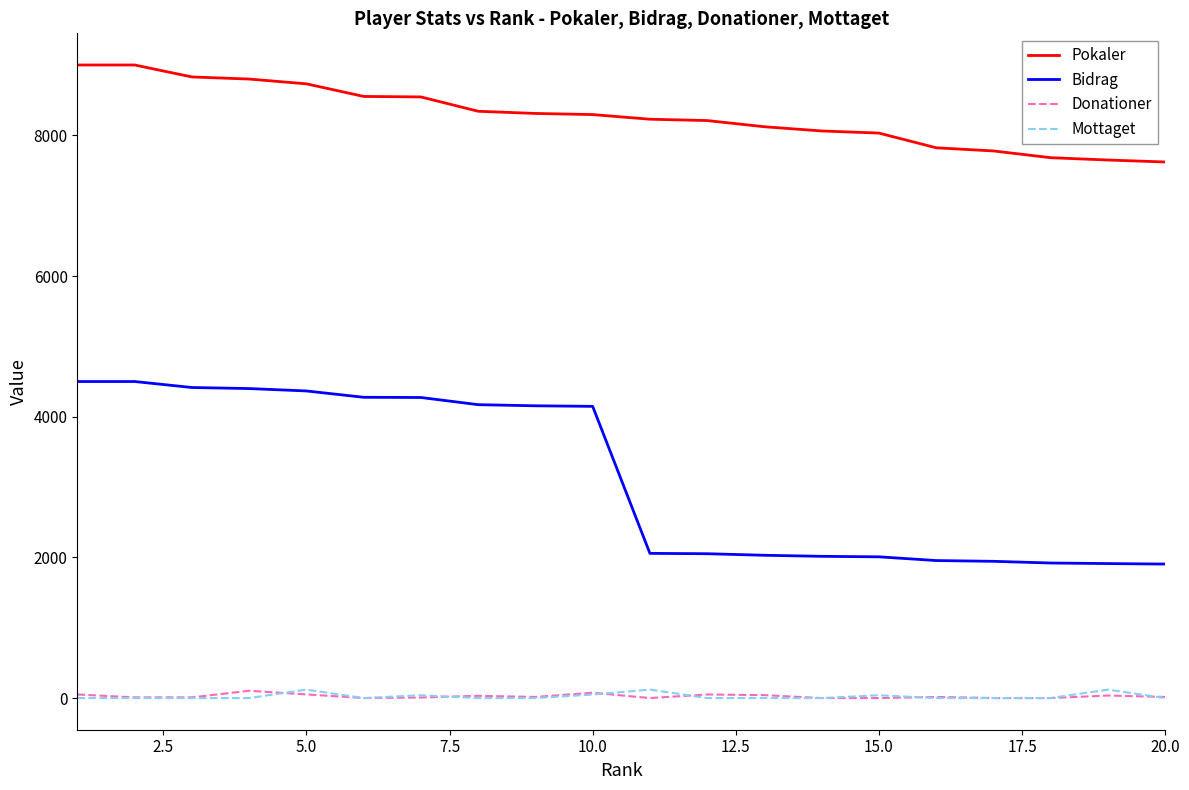

True or false: Bidrag and Donationer intersect in this chart.

False